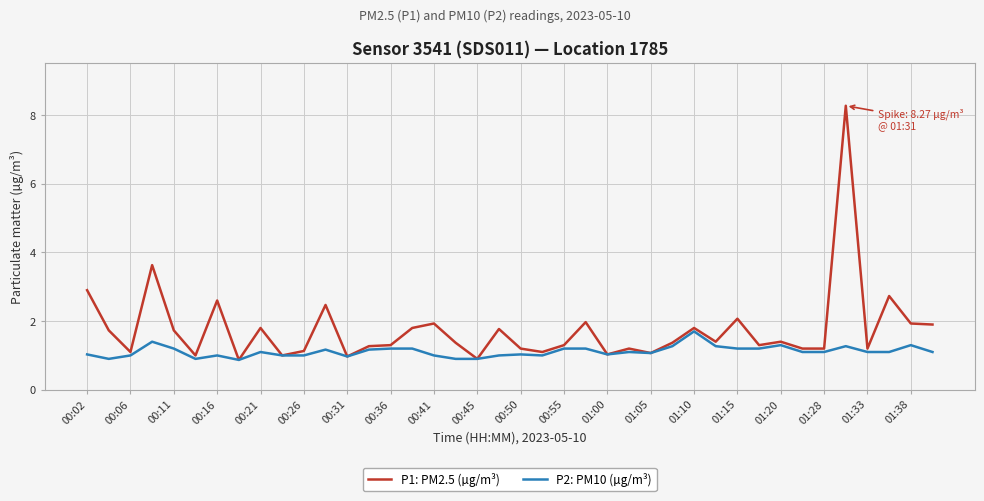

Which series has the widest spread of values?

P1: PM2.5 (µg/m³)